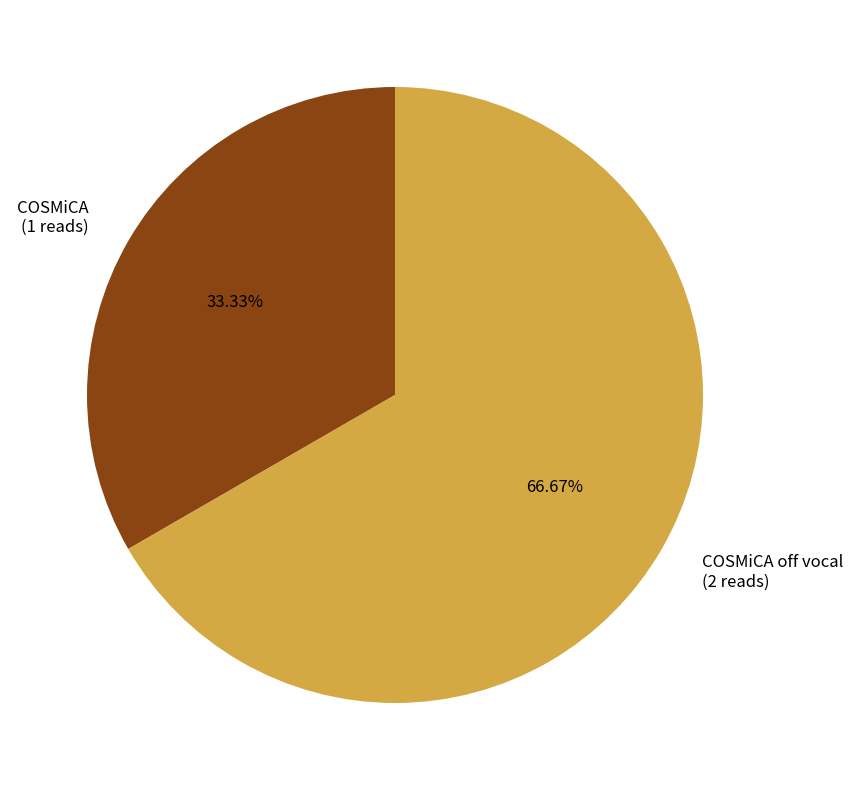

Between COSMiCA (1 reads) and COSMiCA off vocal (2 reads), which is larger?

COSMiCA off vocal (2 reads)